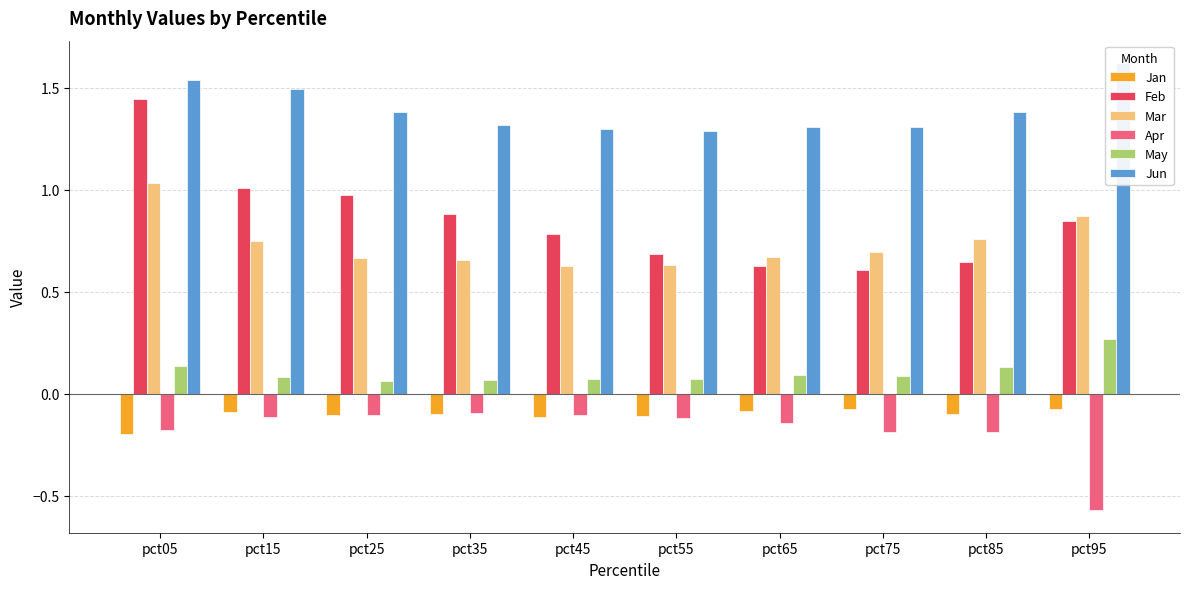

What are all the series names shown in the legend?

Jan, Feb, Mar, Apr, May, Jun